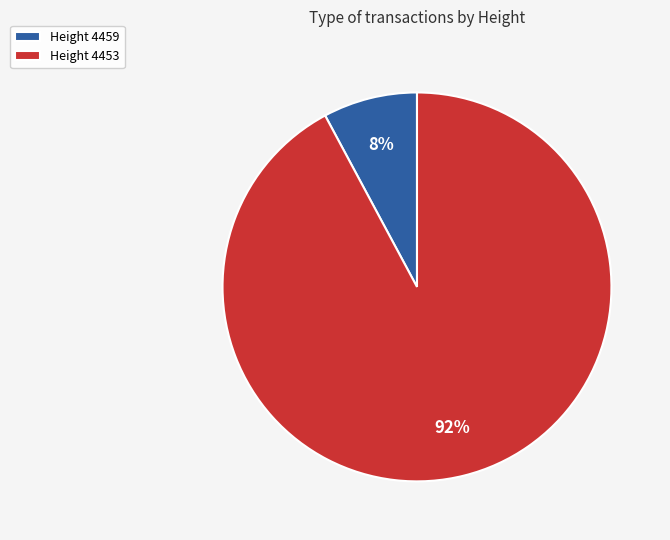

Is there any slice that represents more than half of the pie?

Yes